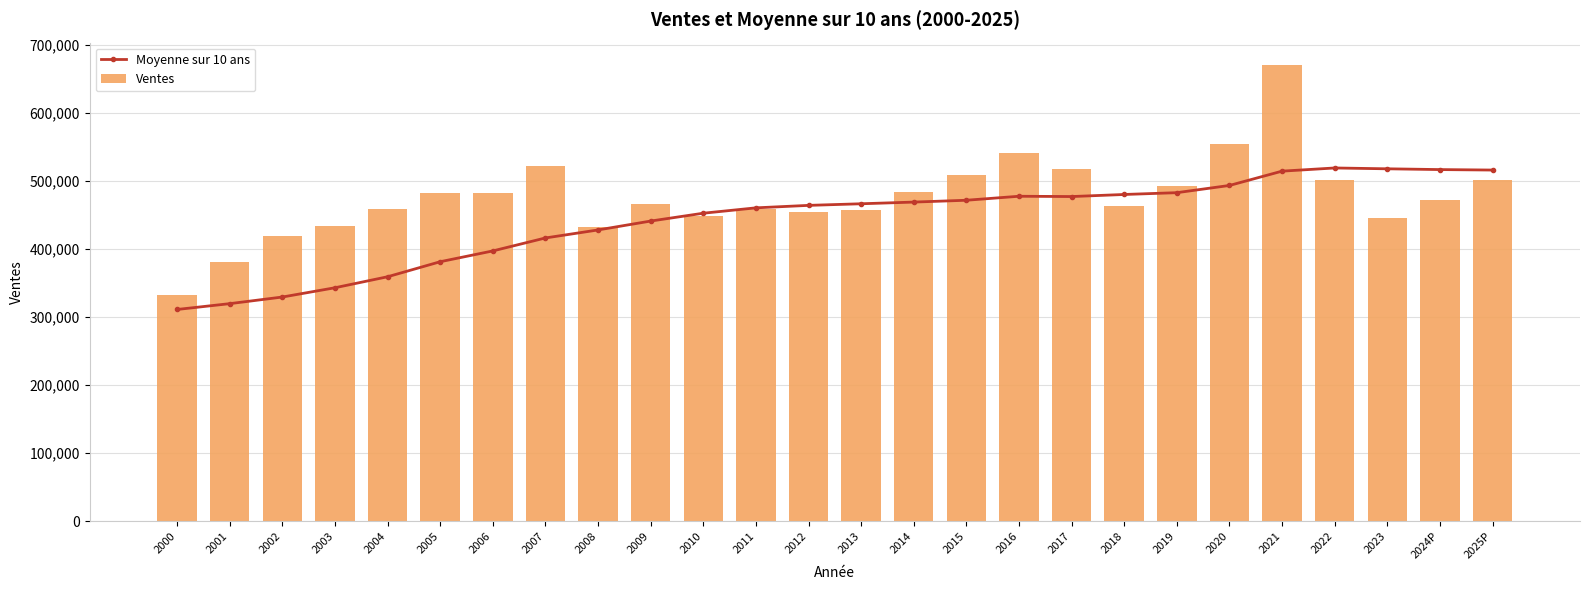

Does the chart contain any negative values?

No